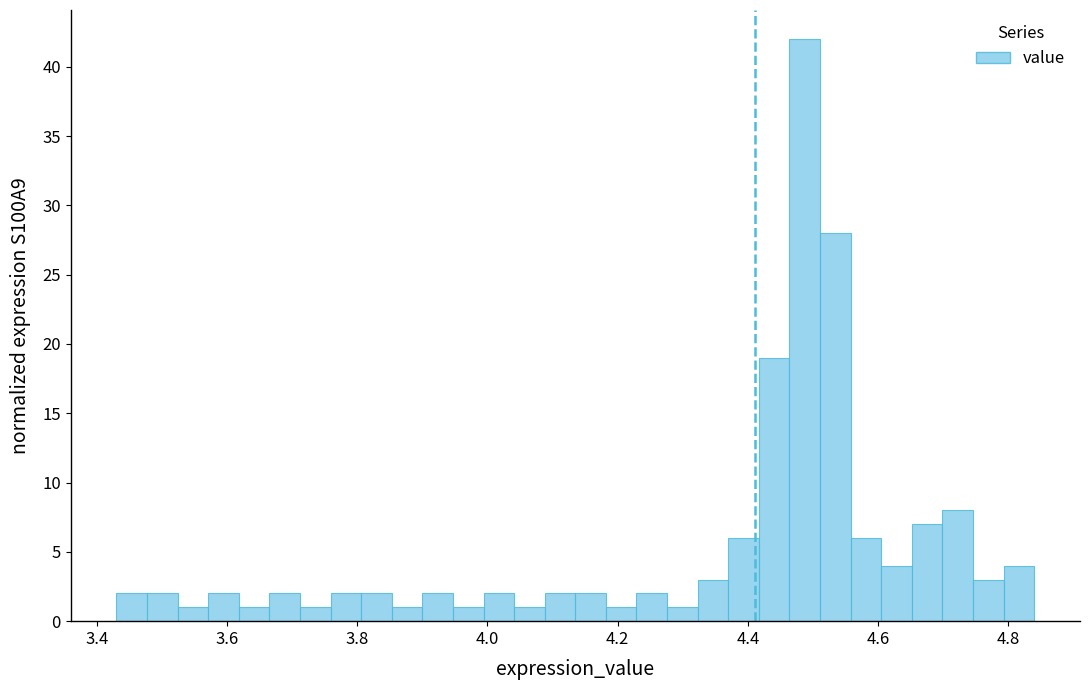

Around what value on the x-axis is the tallest bar? Give the approximate position of its centre, as read against the axis.

4.48